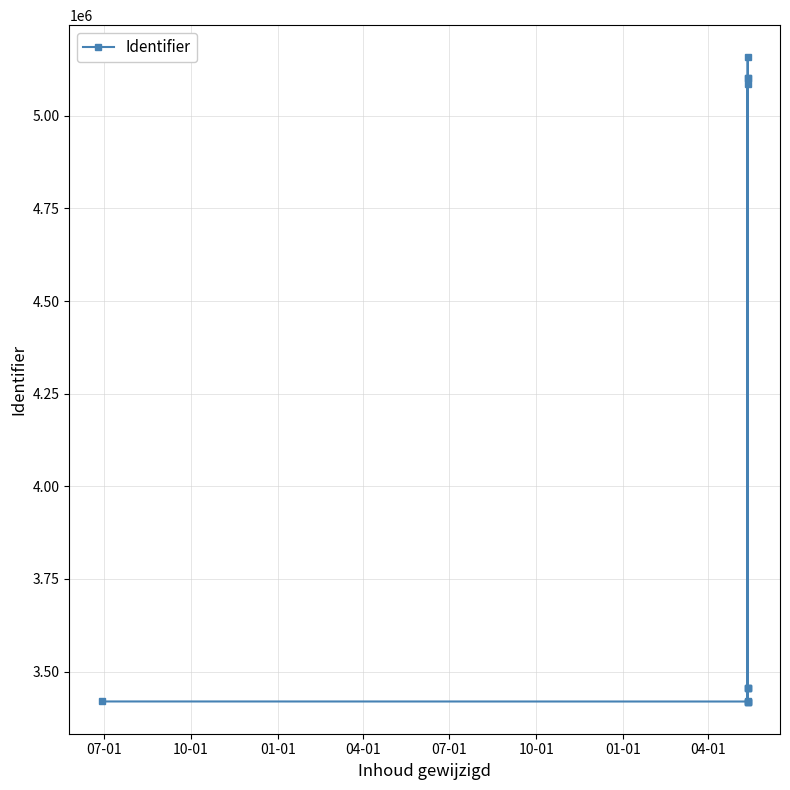

True or false: the data has more than 1 interior local peaks.

True